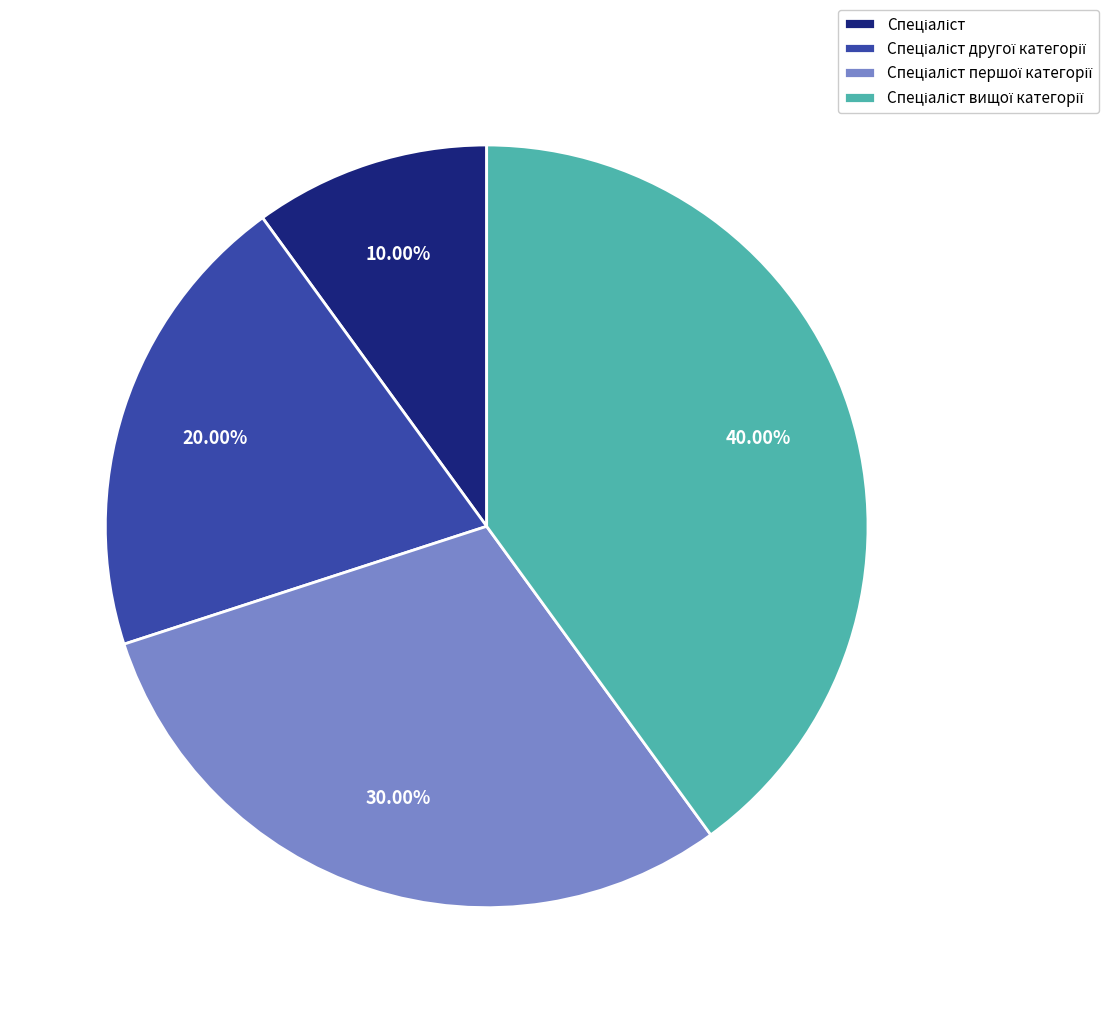

Does any single category account for the majority?

No